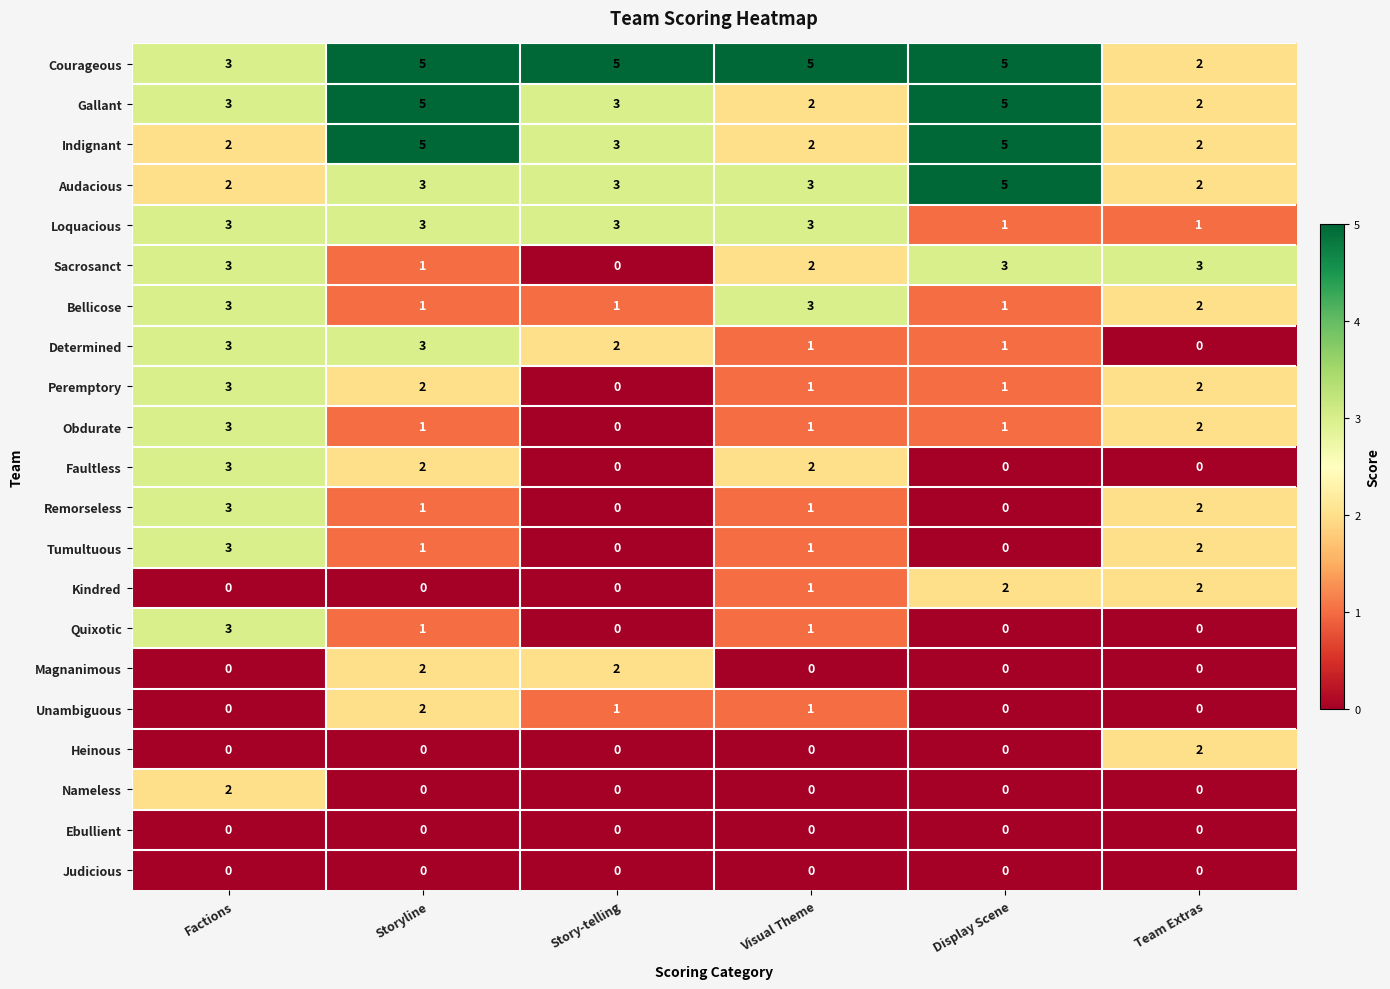

Which category has the highest value in the Peremptory series?

Factions